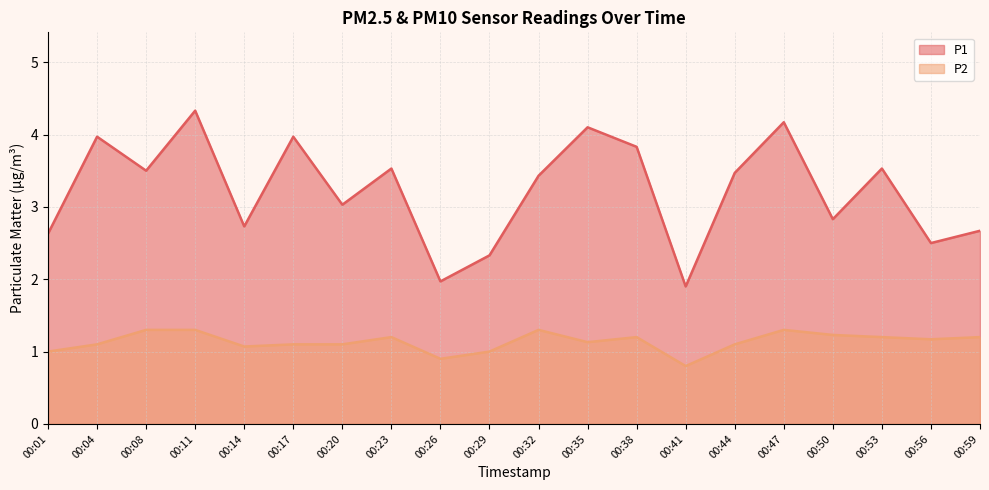

How many lines are shown in the chart?

2